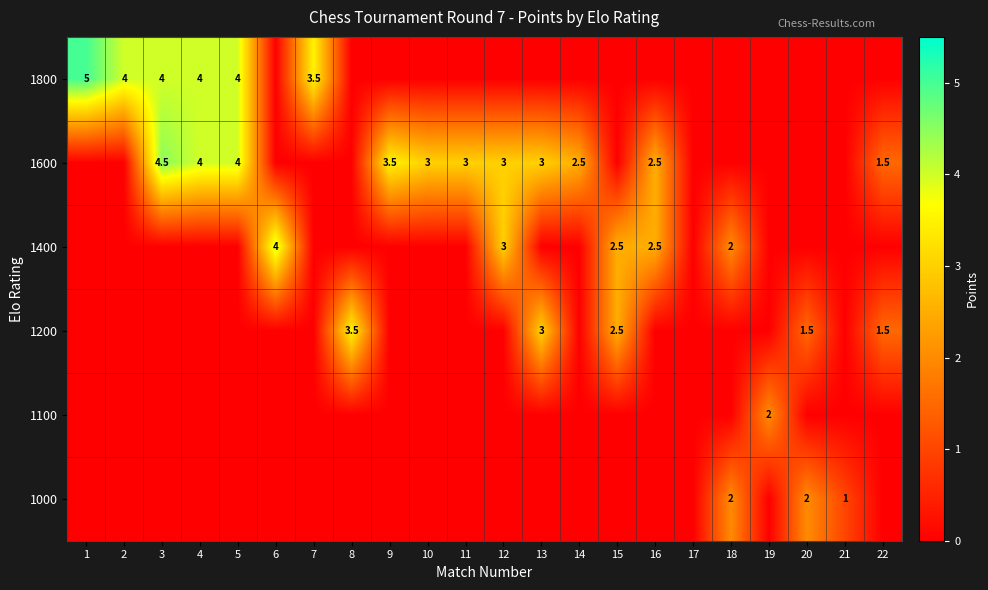

At how many categories does at least one series exceed 1?

20